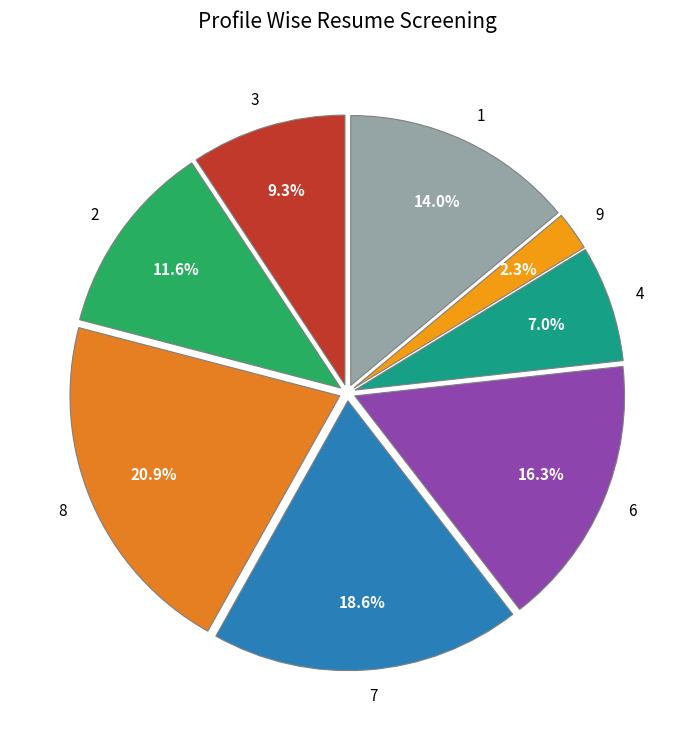

Which slice is the smallest?

9